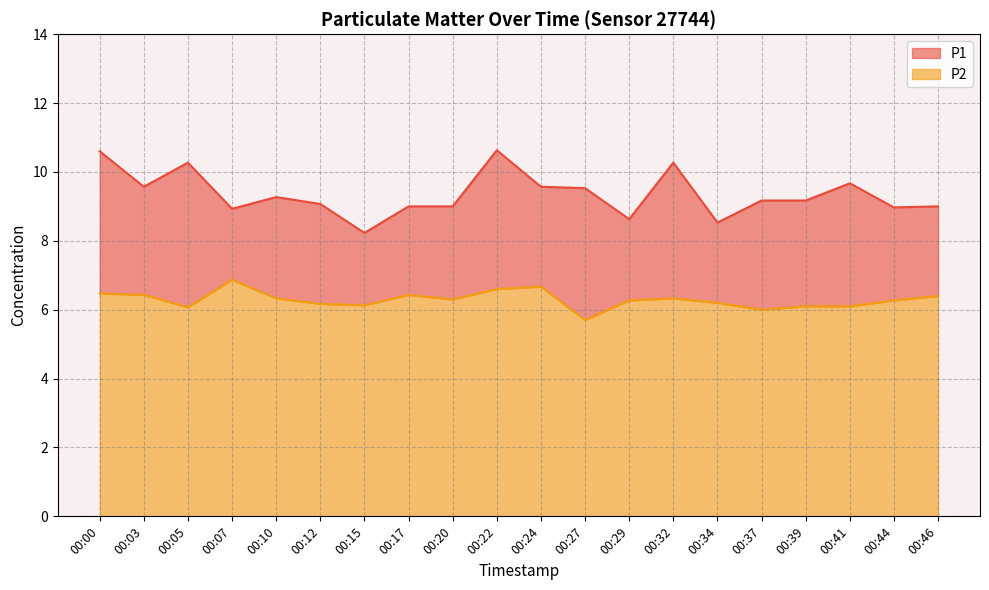

The P2 series shows 3.1 at 00:24. True or false?

False